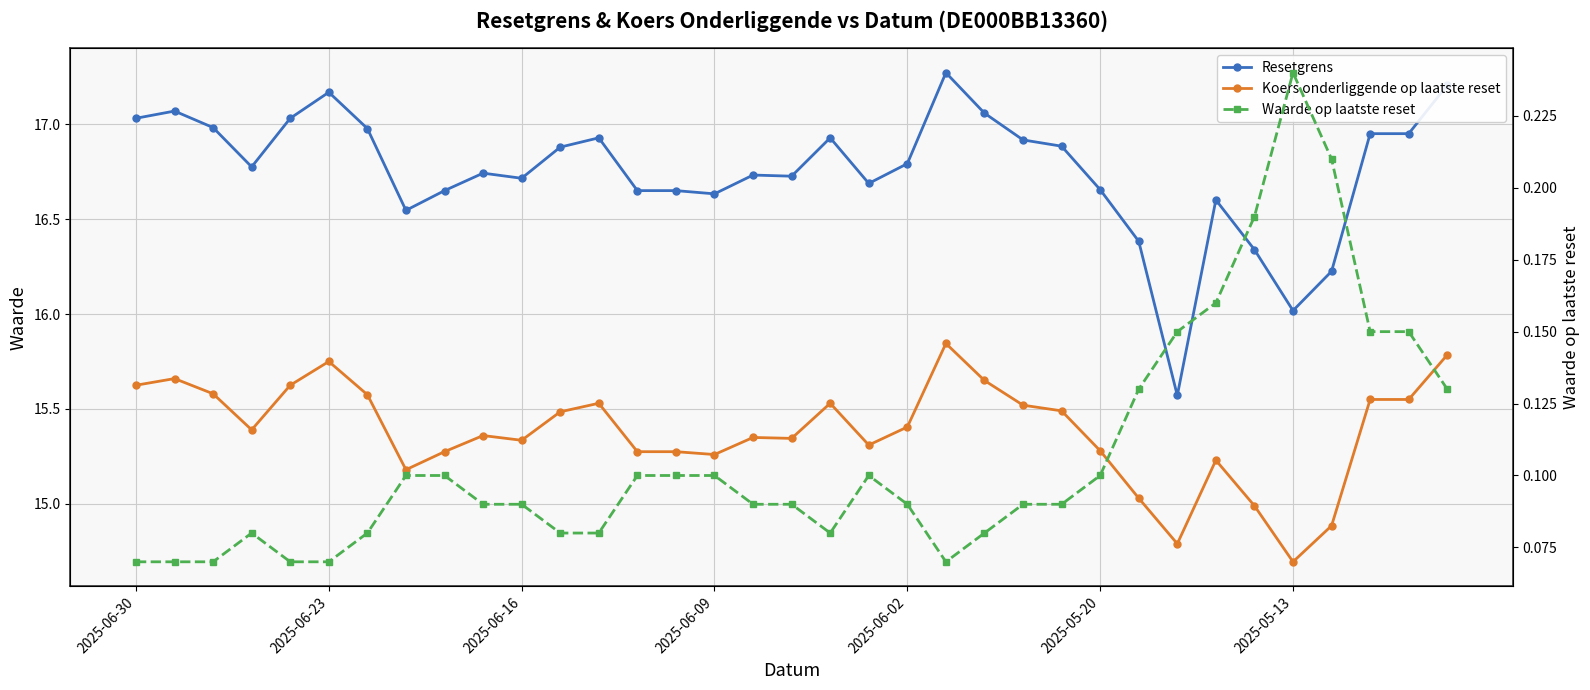

Which series has the largest range (max minus min)?

Resetgrens